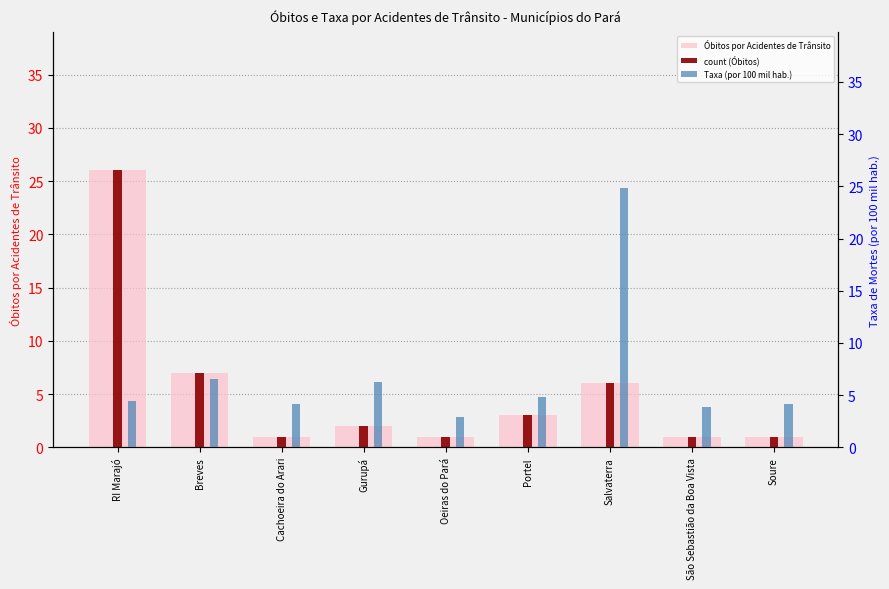

Which series has the widest spread of values?

Óbitos por Acidentes de Trânsito